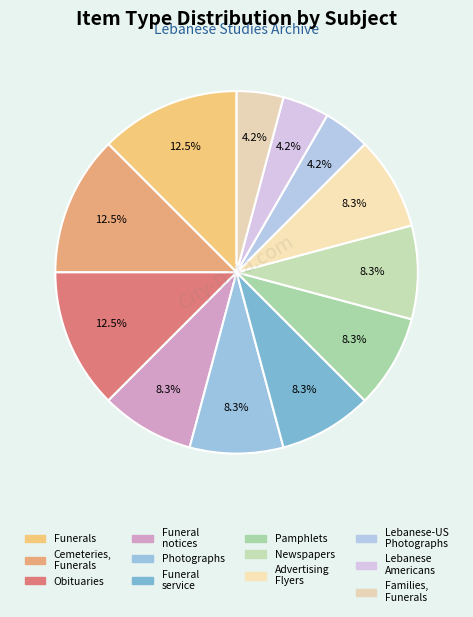

Rank the categories by value from highest to lowest.

Funerals, Cemeteries, Funerals, Obituaries, Funeral notices, Photographs, Funeral service, Pamphlets, Newspapers^^ Newspaper Articles, Advertising Flyers, Lebanese--United States^^ Photographs, Lebanese Americans, Families, Funerals